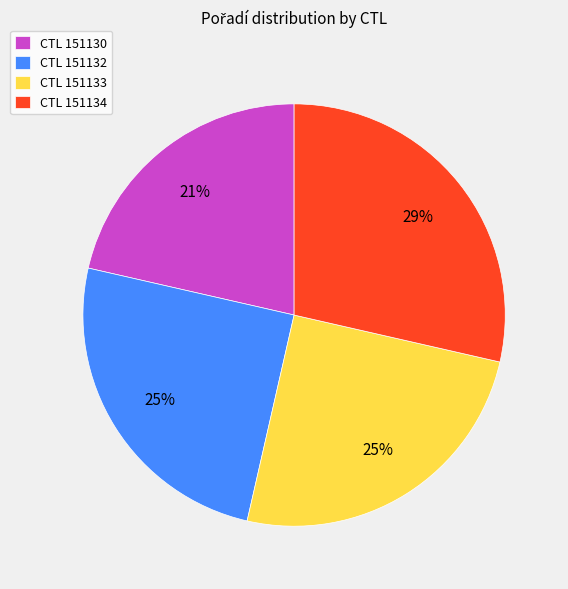

How many segments does this pie chart have?

4